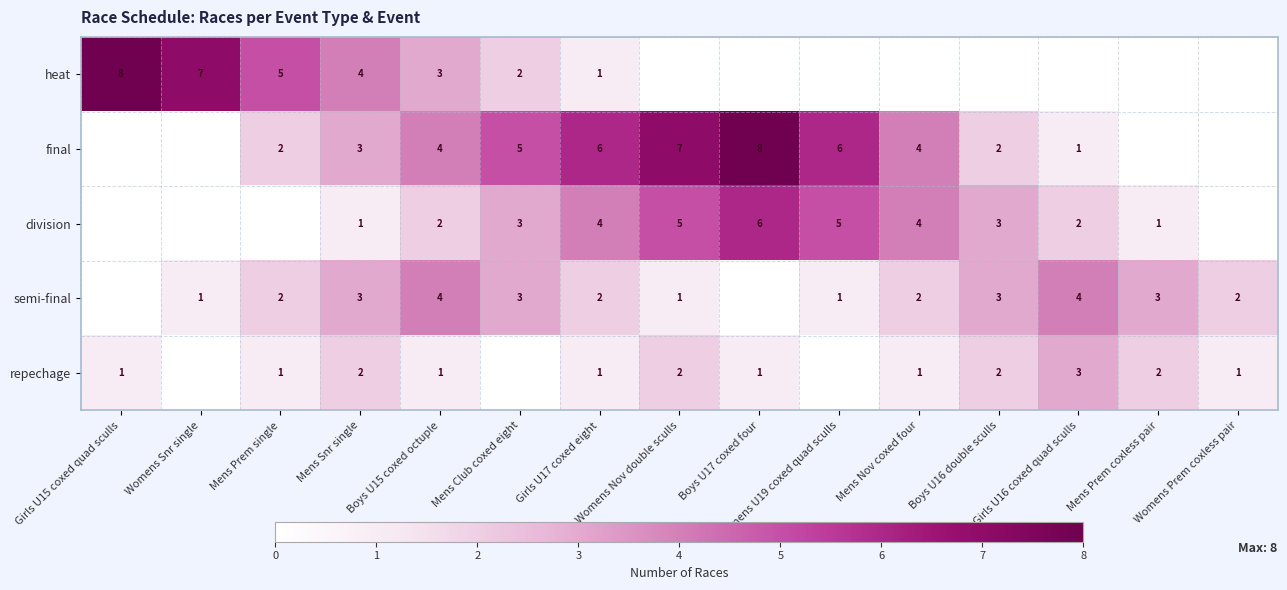

What is the difference between the highest and lowest values at Mens Snr single?

3